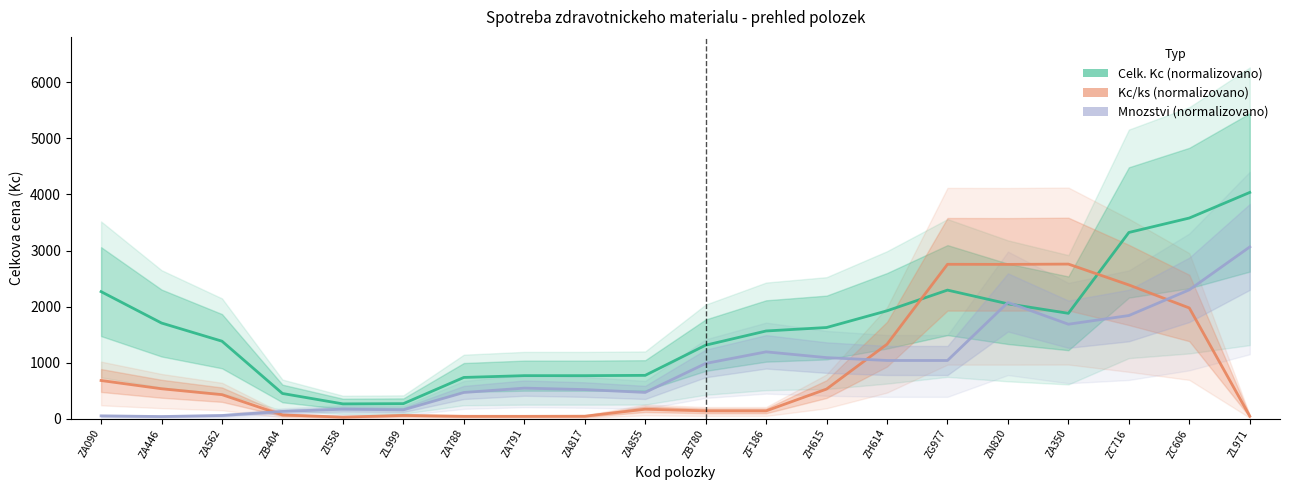

At which category is the sum across all series the highest?

ZC606